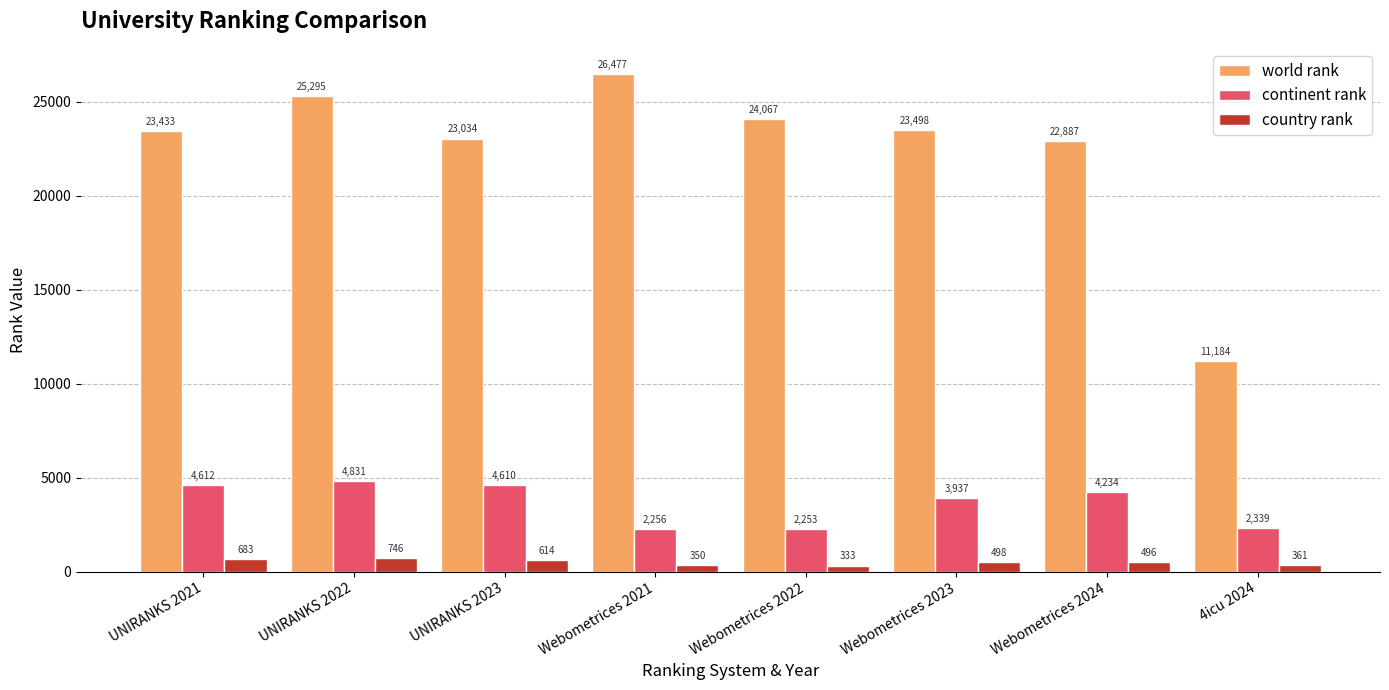

The world rank series shows 22887 at Webometrices 2024. True or false?

True